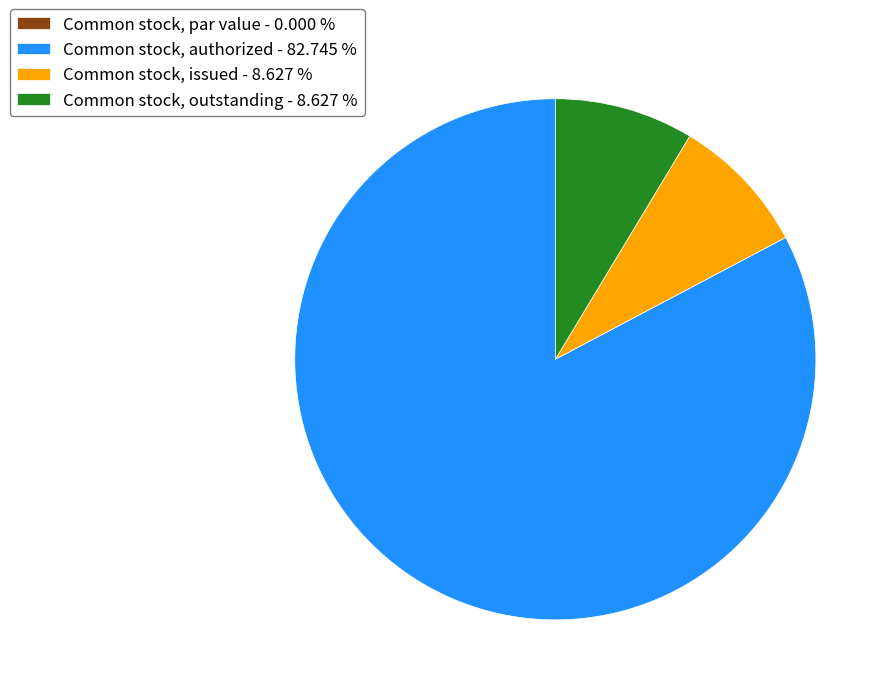

Is there a majority slice in this chart?

Yes